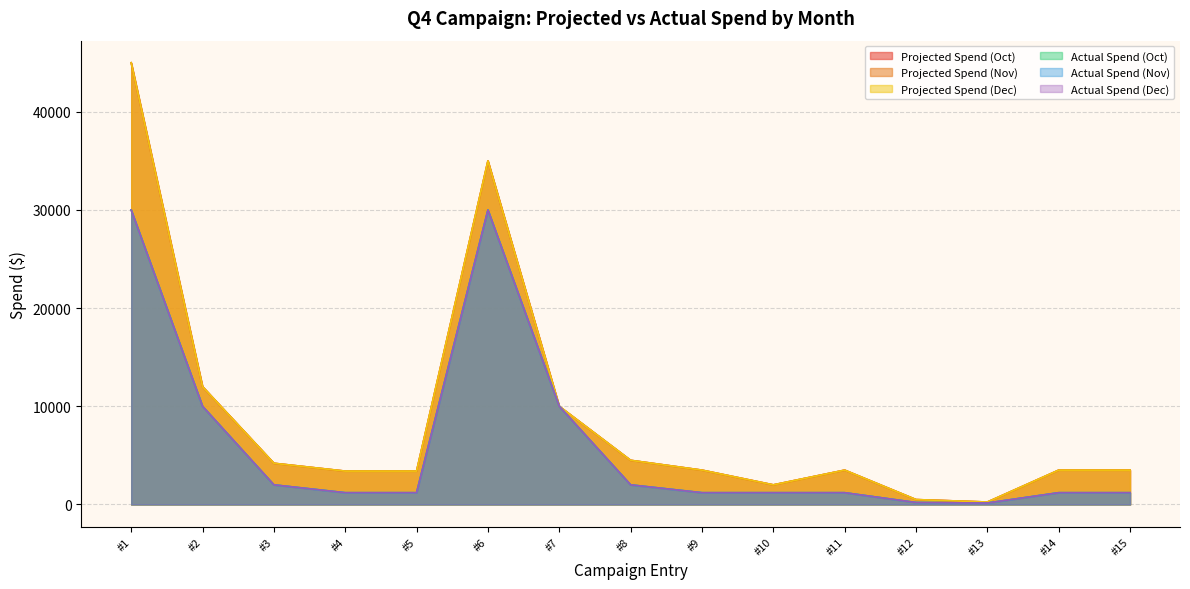

How many interior local peaks does the Projected Spend (Nov) series have?

2